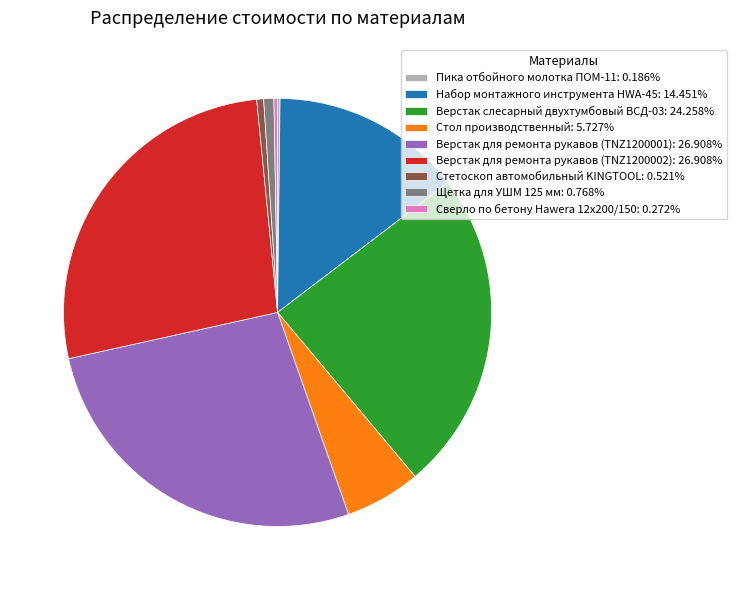

Is there a majority slice in this chart?

No